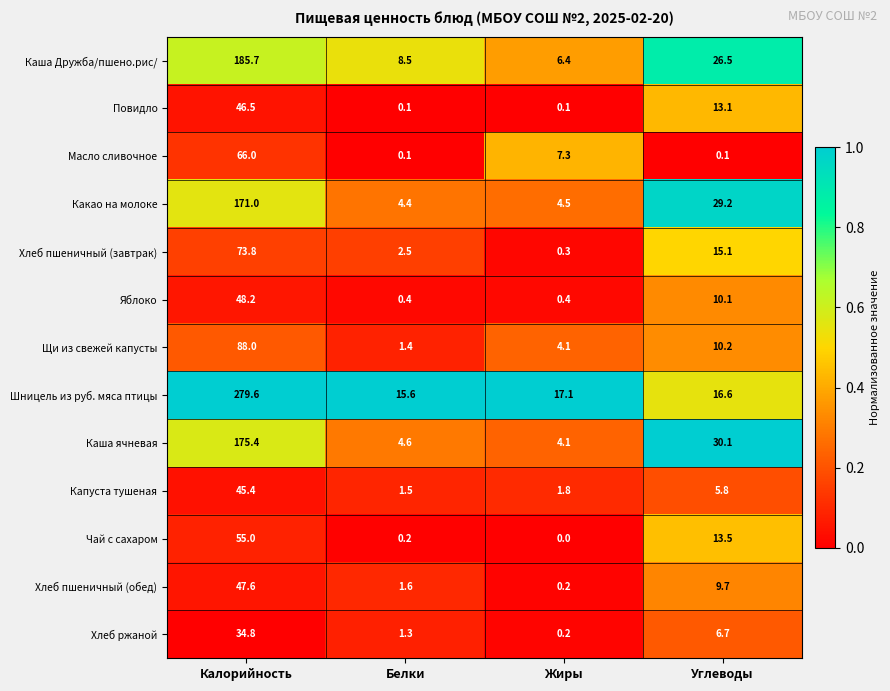

List the series in order of their peak value, highest first.

Шницель из руб. мяса птицы, Каша Дружба/пшено.рис/, Каша ячневая, Какао на молоке, Щи из свежей капусты, Хлеб пшеничный (завтрак), Масло сливочное, Чай с сахаром, Яблоко, Хлеб пшеничный (обед), Повидло, Капуста тушеная, Хлеб ржаной